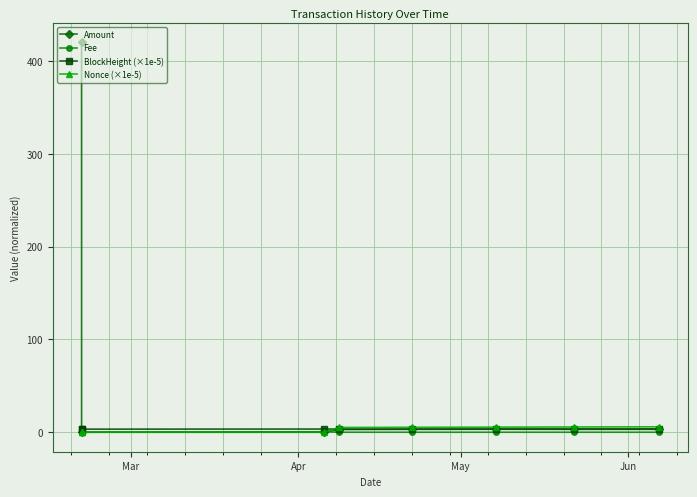

What is the greatest value displayed?

420.4